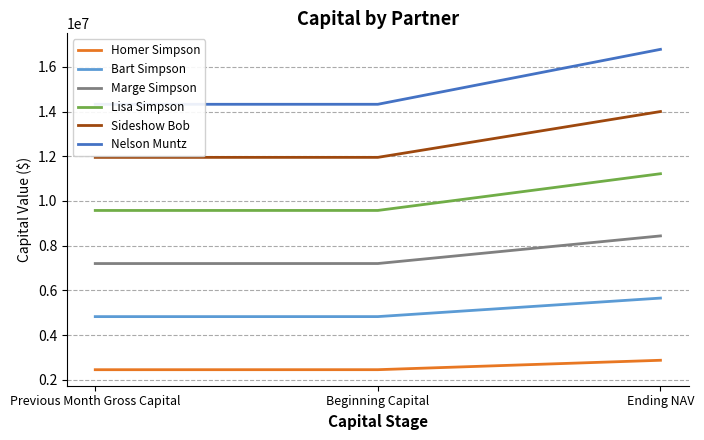

The Lisa Simpson series shows 9576514.7 at Beginning Capital. True or false?

True